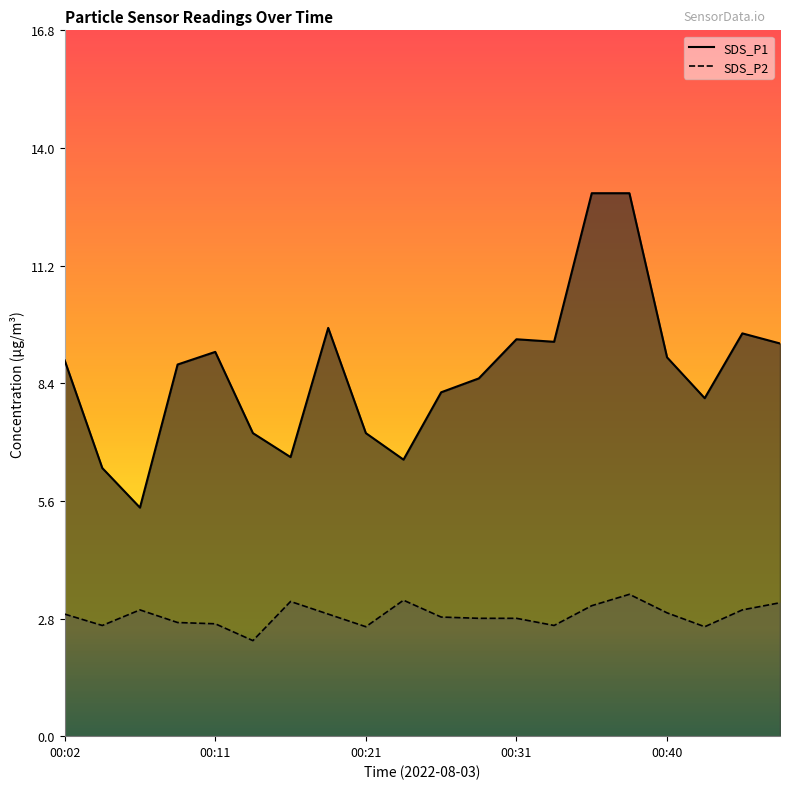

How many data points does each series have?

20